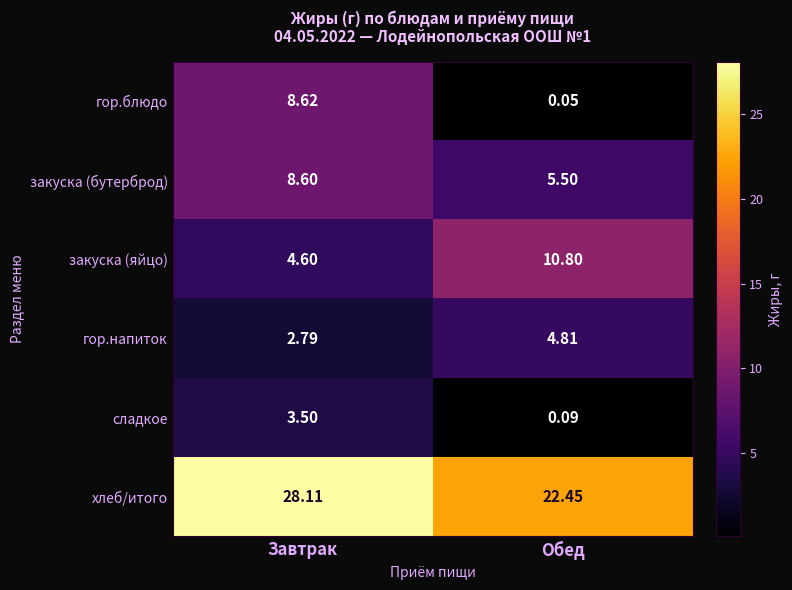

Between Завтрак and Обед, which series saw the biggest shift?

гор.блюдо